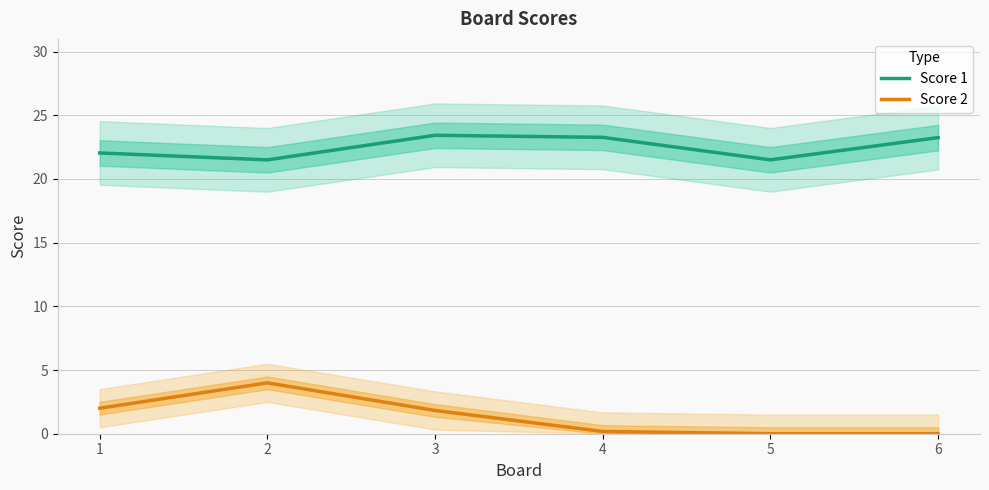

How many values in the Score 2 series are below 1?

3